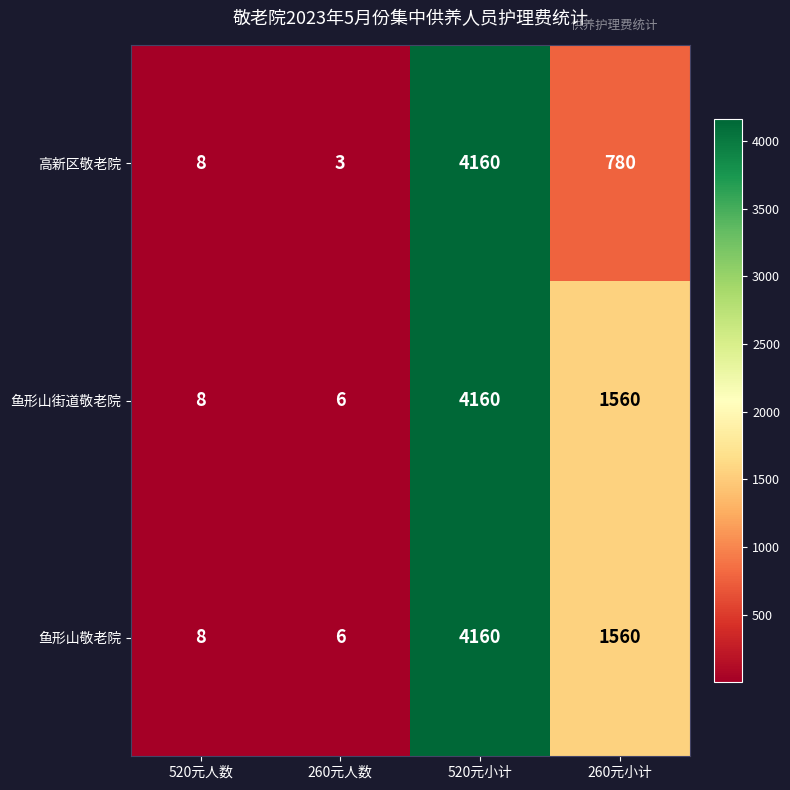

Reading left to right, what are all the values shown in this chart?

高新区敬老院: 520元人数=8	260元人数=3	520元小计=4160	260元小计=780
鱼形山街道敬老院: 520元人数=8	260元人数=6	520元小计=4160	260元小计=1560
鱼形山敬老院: 520元人数=8	260元人数=6	520元小计=4160	260元小计=1560